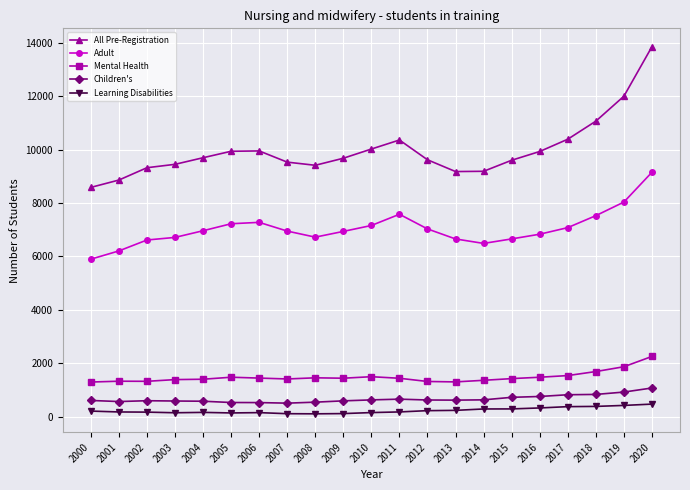

How many interior local peaks does the All Pre-Registration series have?

2